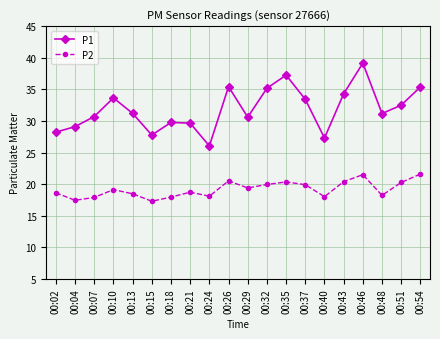

The P2 series shows 11.5 at 00:10. True or false?

False